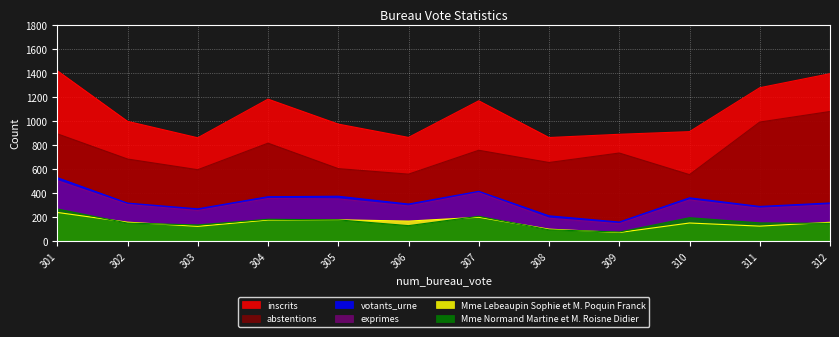

How many interior local peaks does the inscrits series have?

2